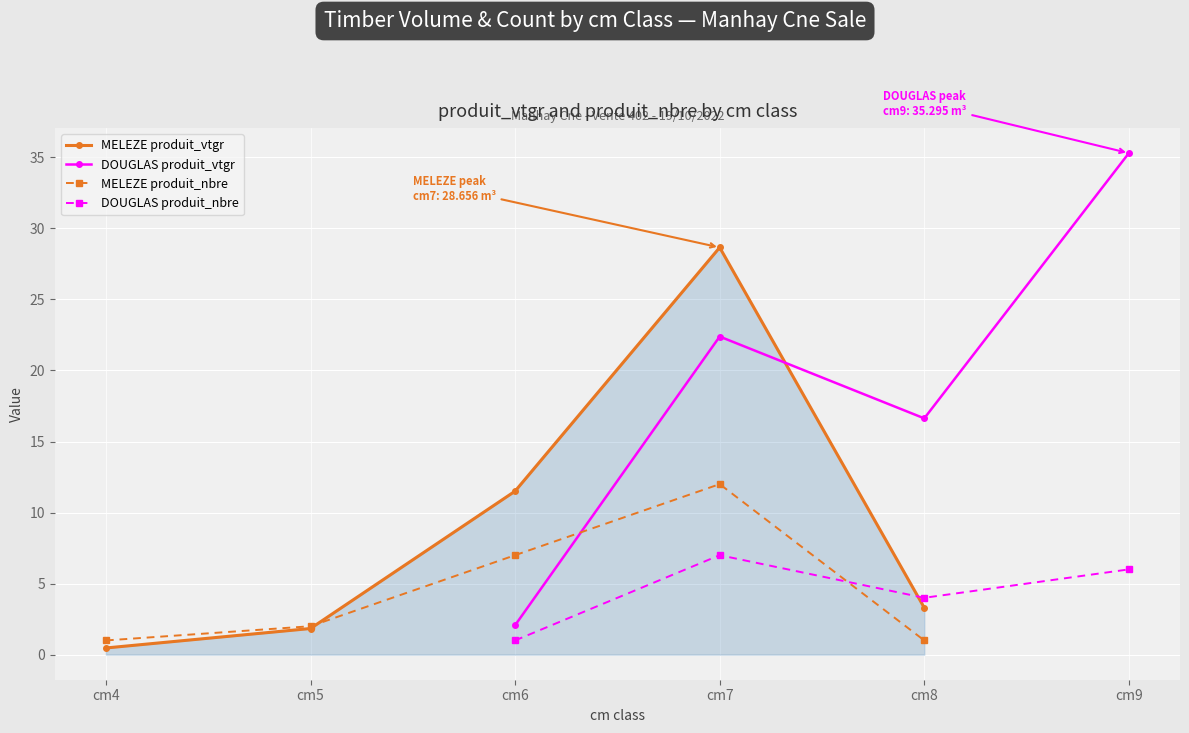

How many interior local peaks does the DOUGLAS produit_vtgr series have?

1